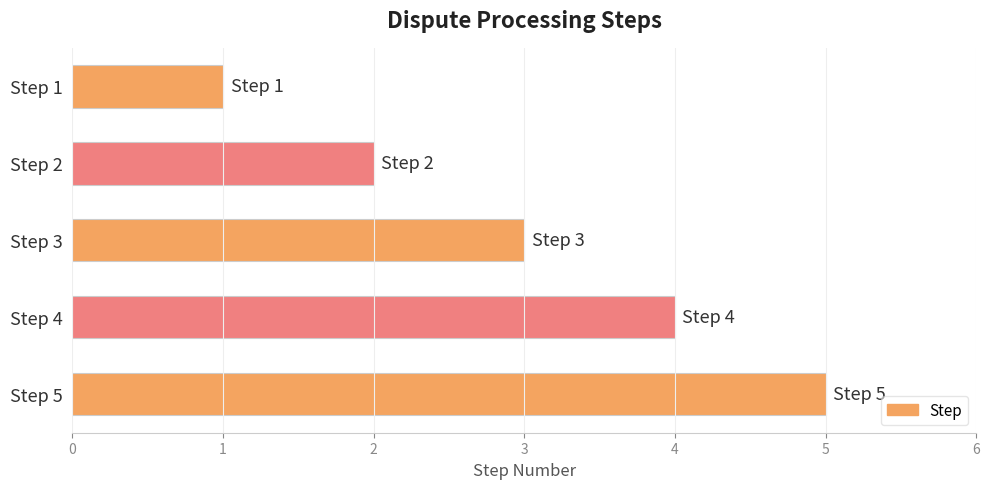

Which has a higher value, Step 5 or Step 1?

Step 5